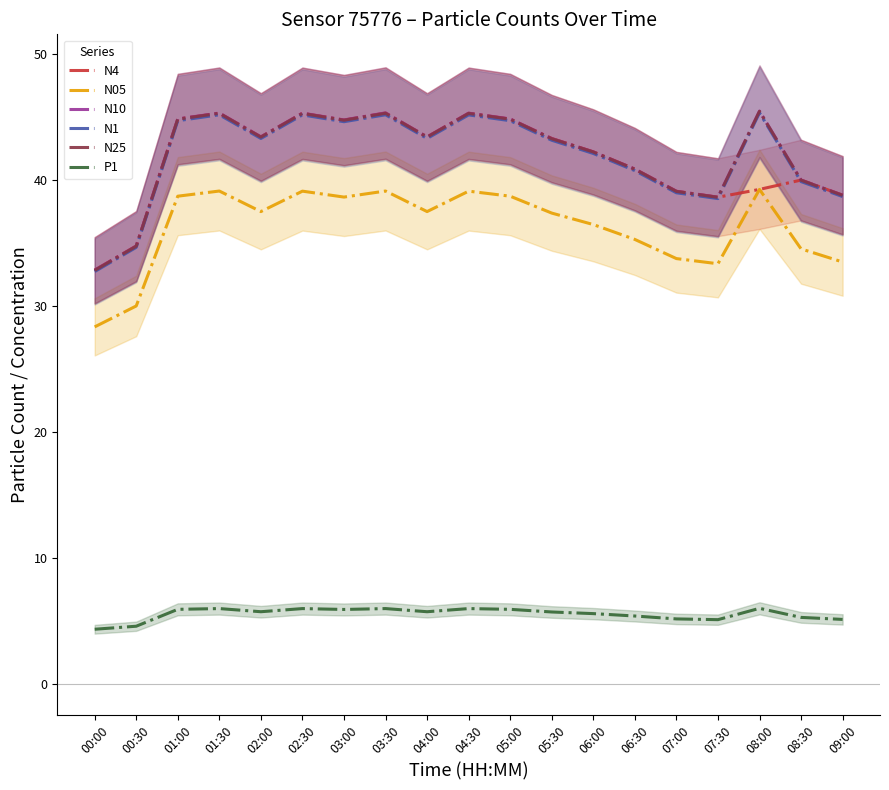

What is the label of the 1st point from the left?

00:00